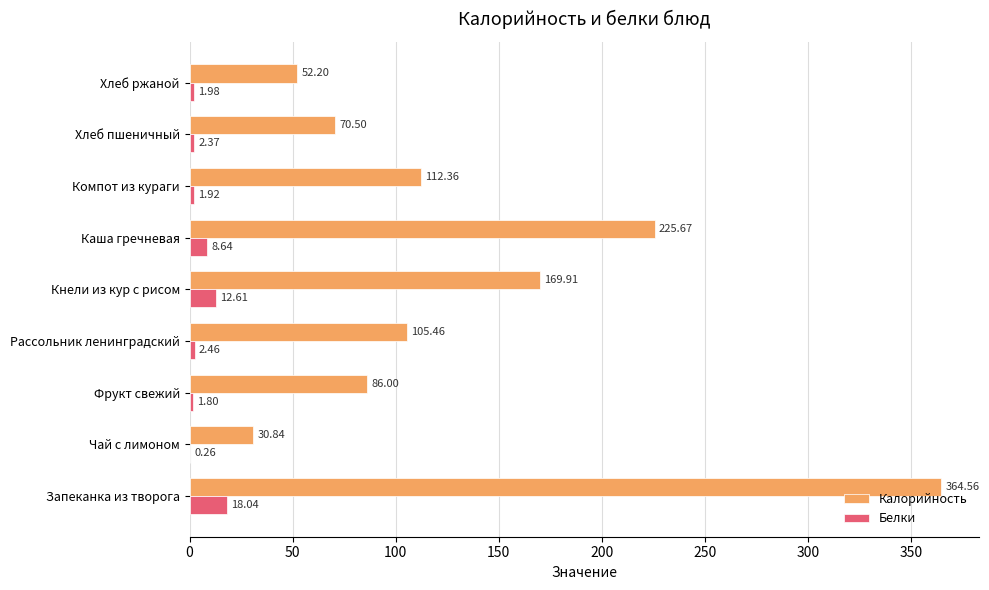

What is the total value across all series at Чай с лимоном?

31.1